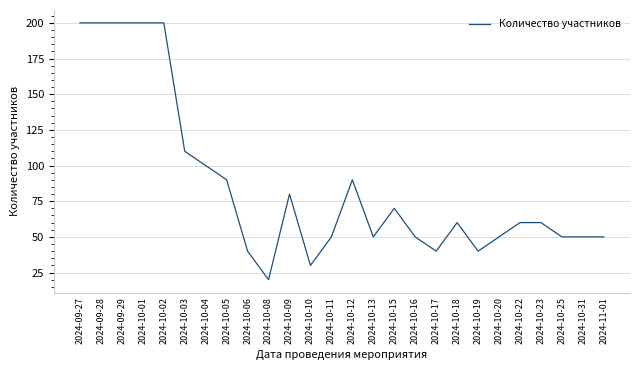

What position from the right is 2024-10-10?

15